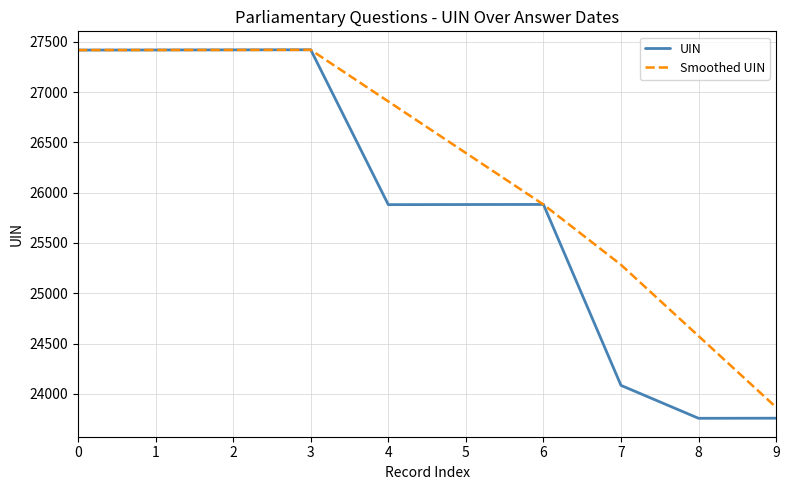

What is the minimum value shown in the chart?

23758.0